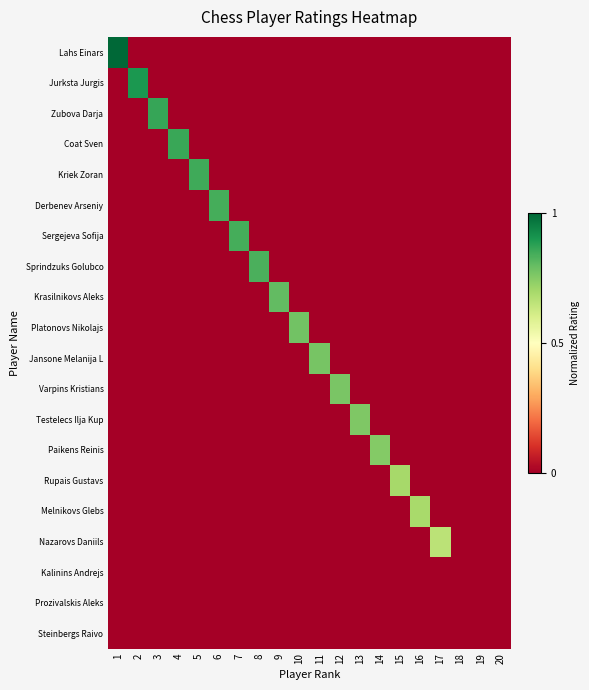

Between 5 and 11, which series saw the biggest shift?

Kriek Zoran